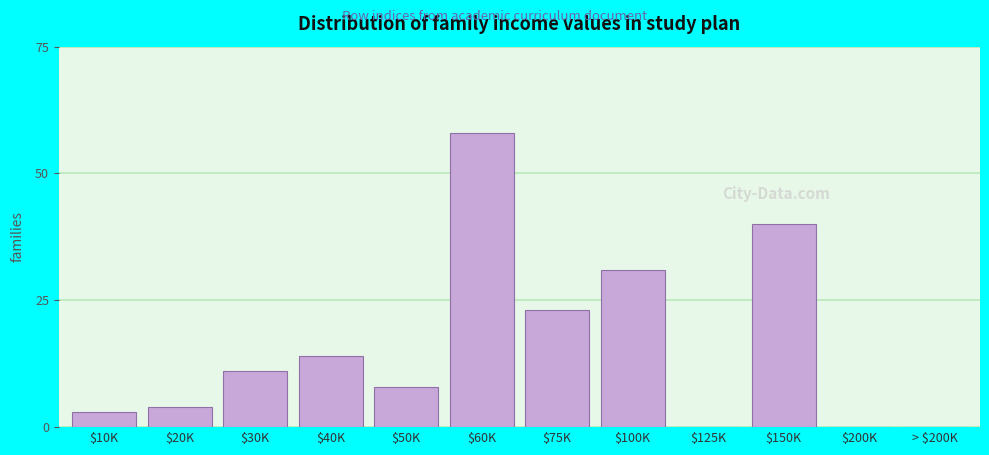

True or false: the data shows 12 at $150K.

False